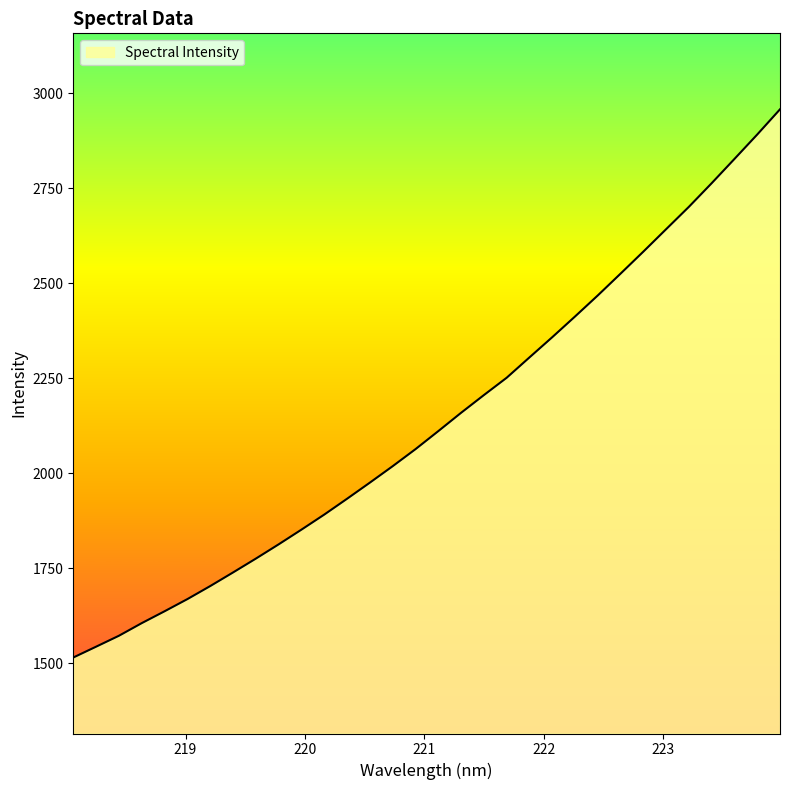

What is the difference between the maximum and minimum values?

1442.9